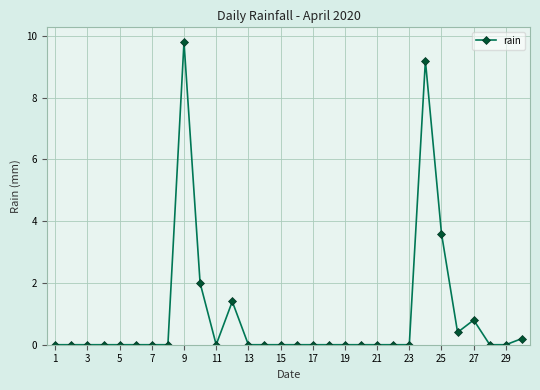

What is the difference between the maximum and minimum values?

9.8